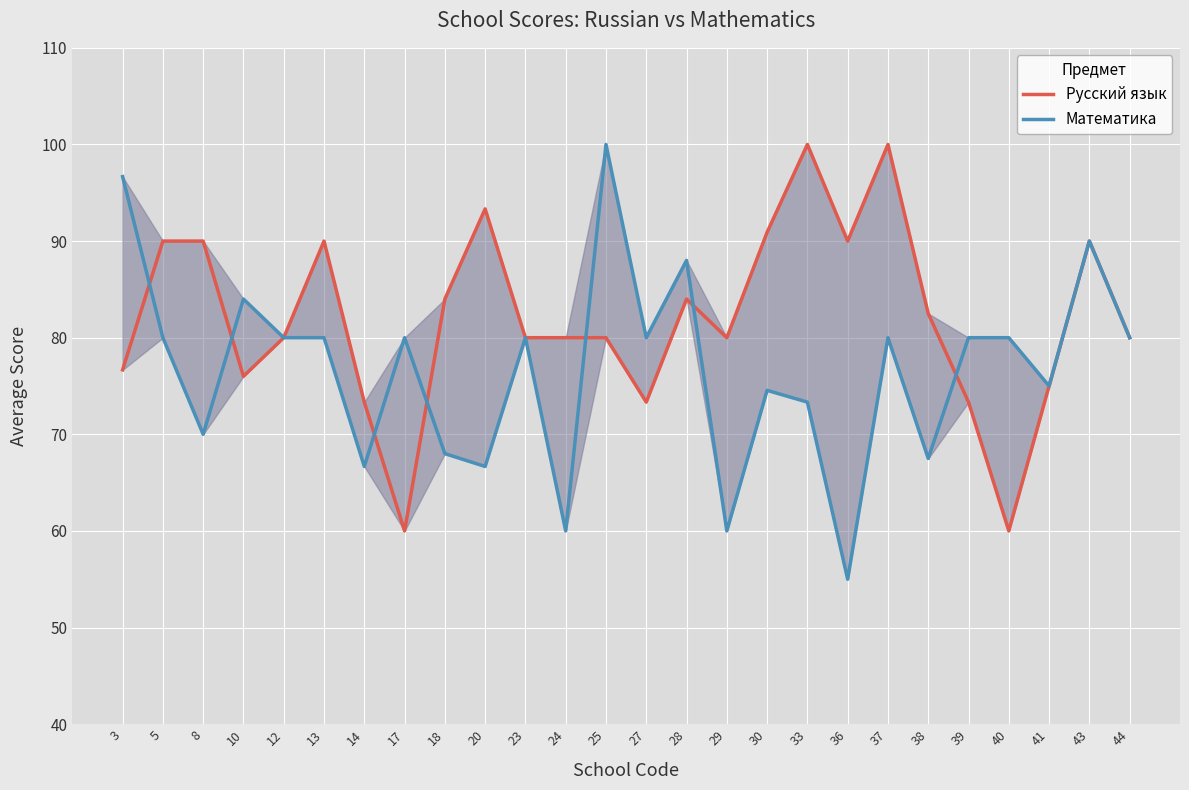

Is it true that Русский язык equals 140.1 at 12?

False